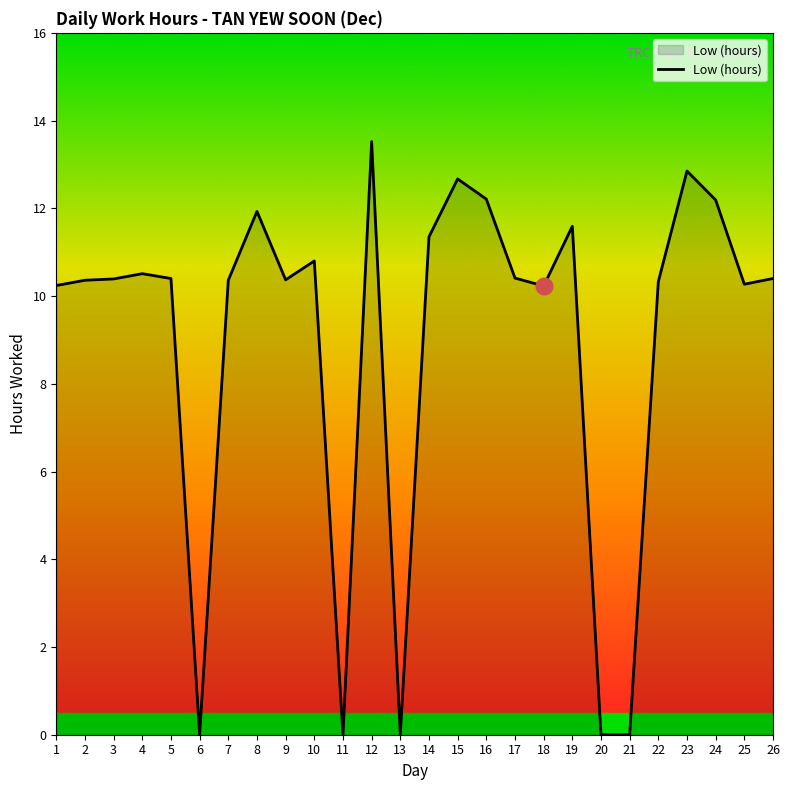

True or false: the data shows 12.2 at 24.

True